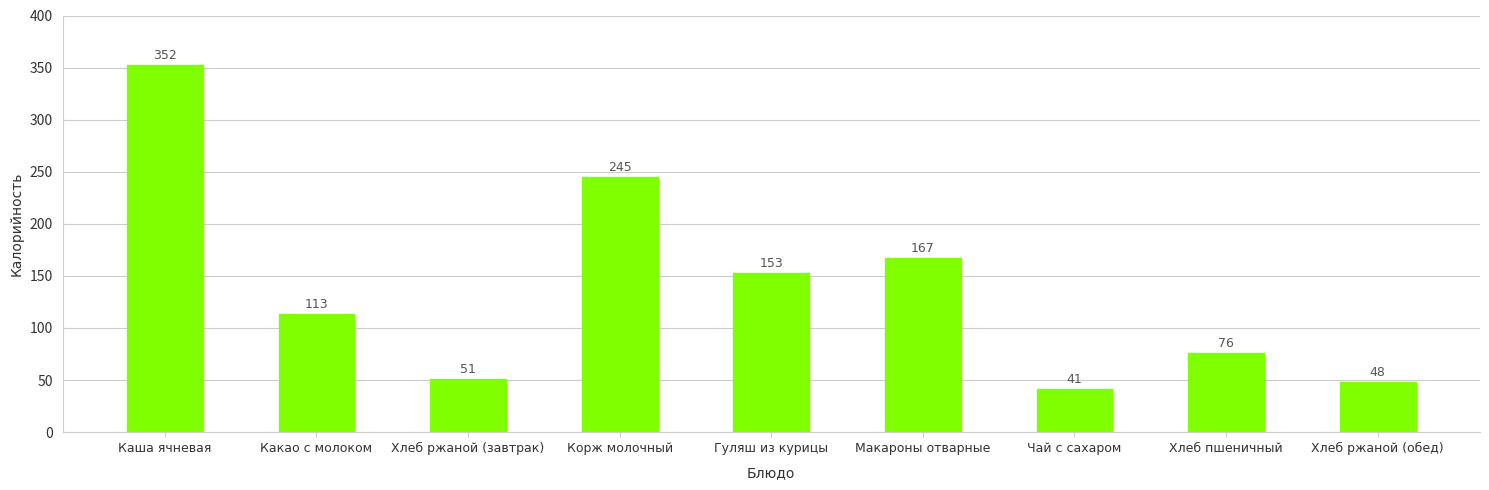

What position from the right is Хлеб ржаной (завтрак)?

7